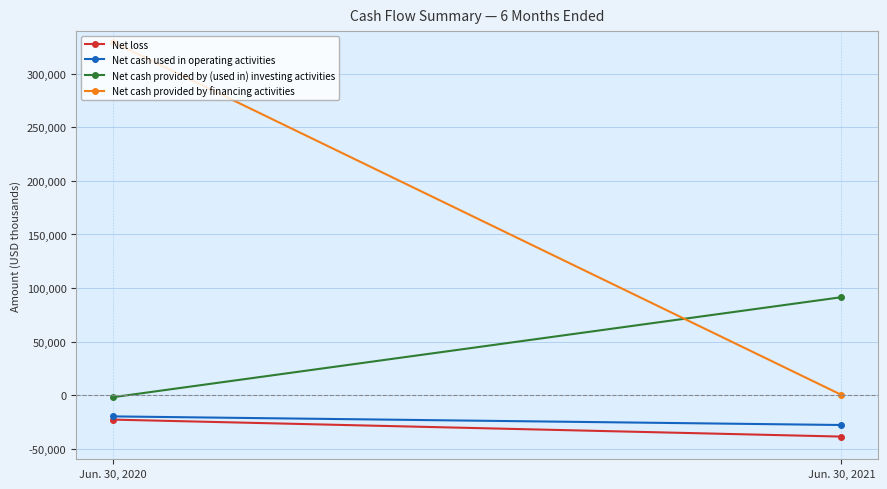

What are all the series names shown in the legend?

Net loss, Net cash used in operating activities, Net cash provided by (used in) investing activities, Net cash provided by financing activities